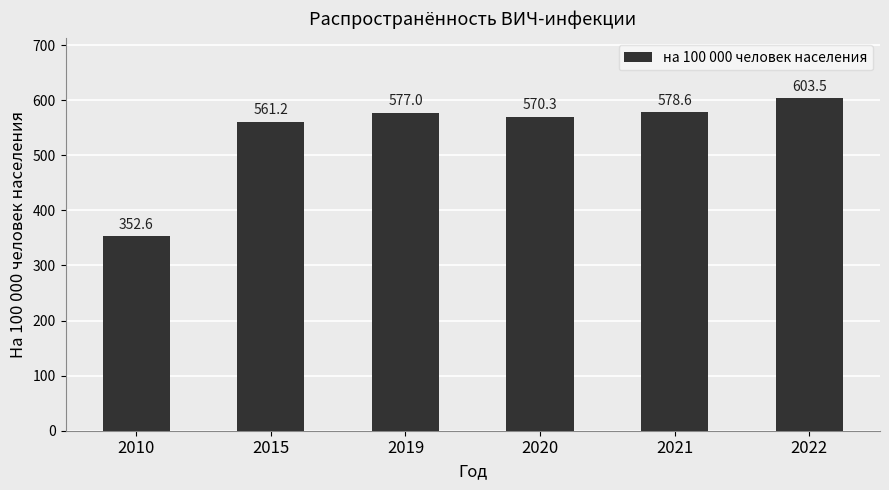

What is the approximate value at 2020?

570.3